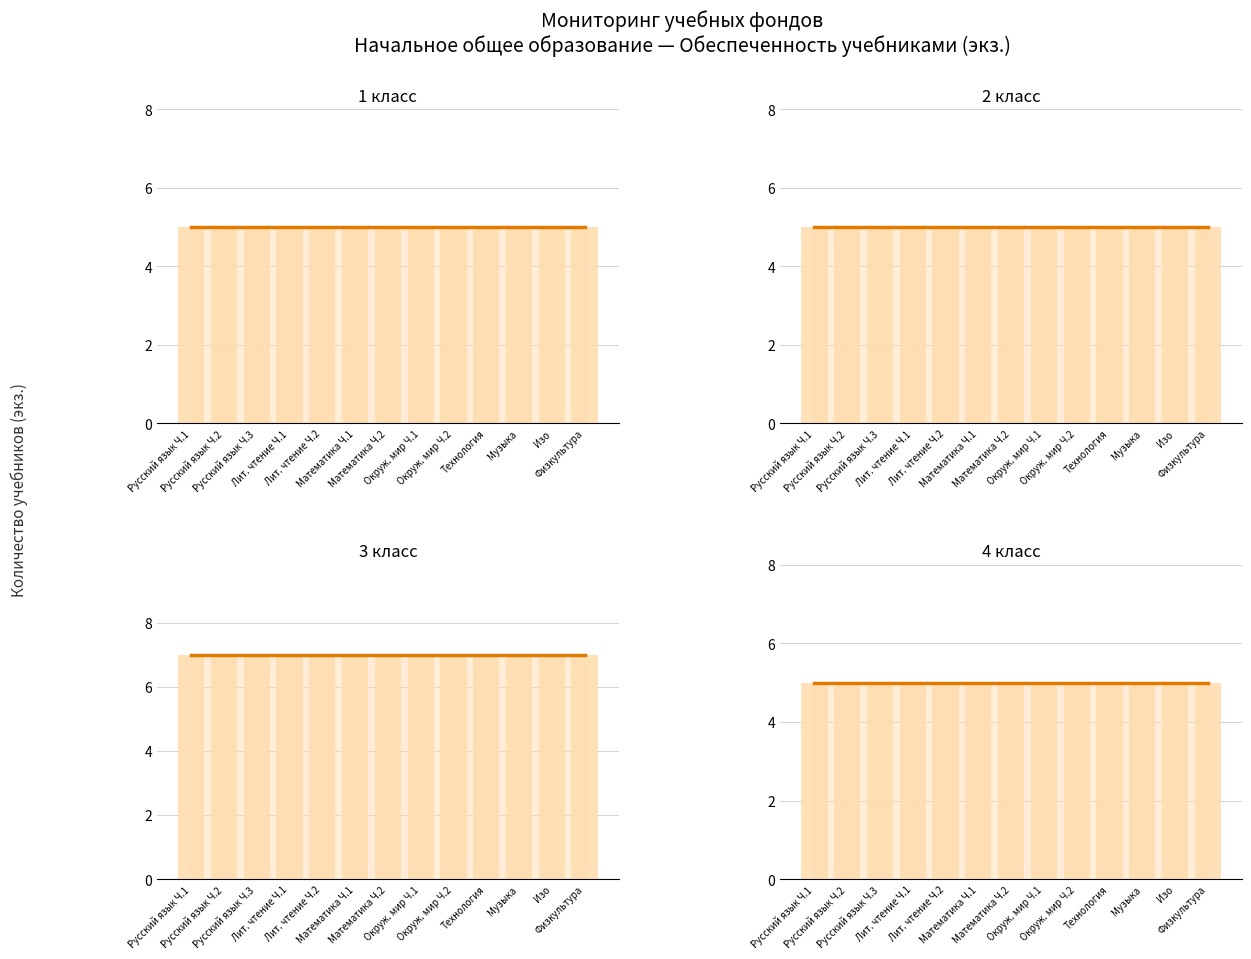

What is the greatest value displayed?

7